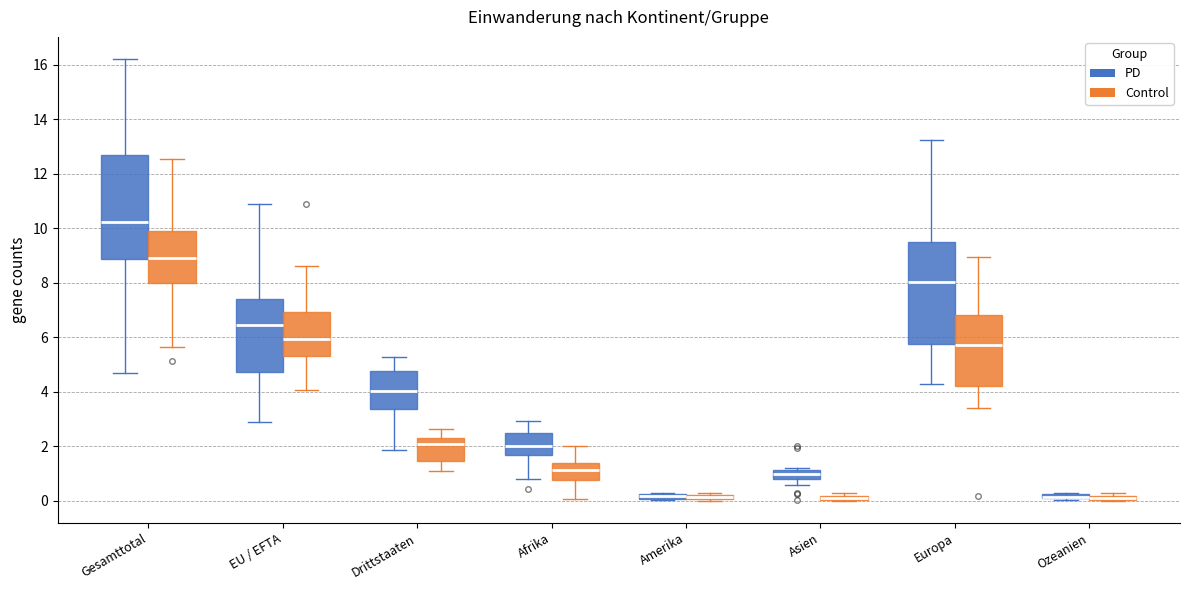

Where does the upper whisker of the box for EU / EFTA (Control) end on the y-axis? The values are not printed on the chart, so give them approximately, as read against the axis.

8.6